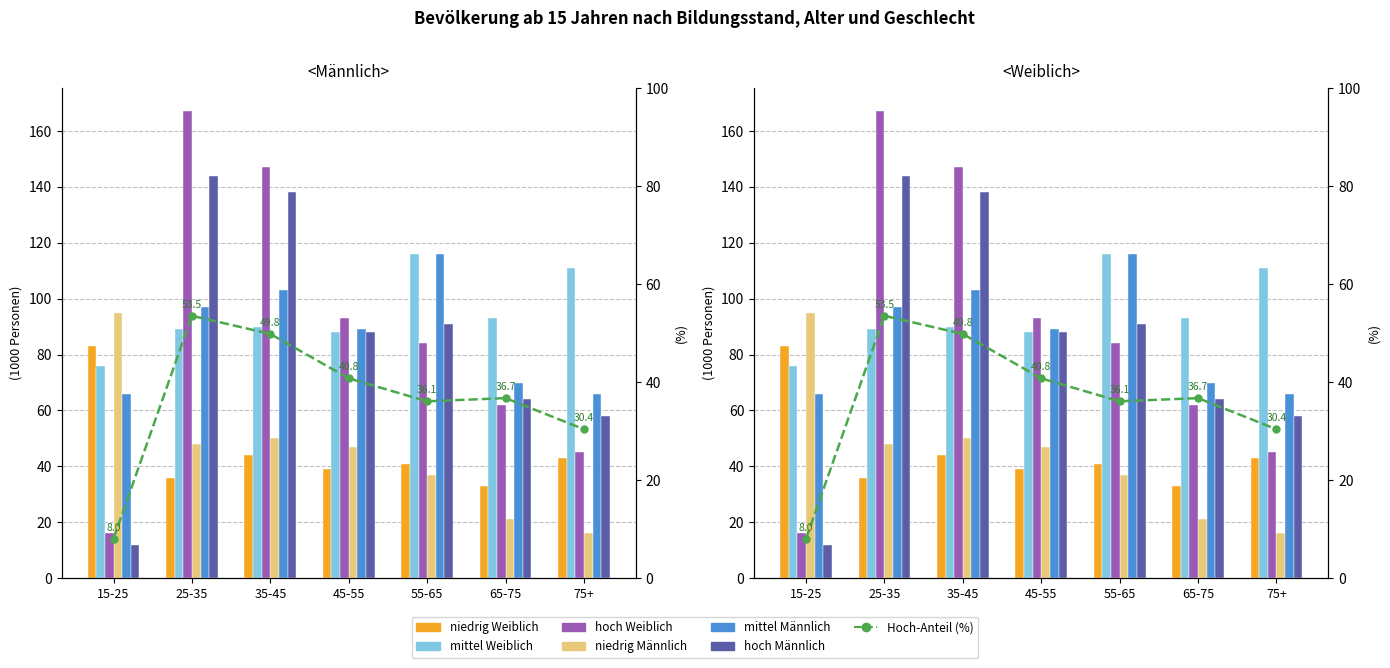

What is the smallest value displayed?

12